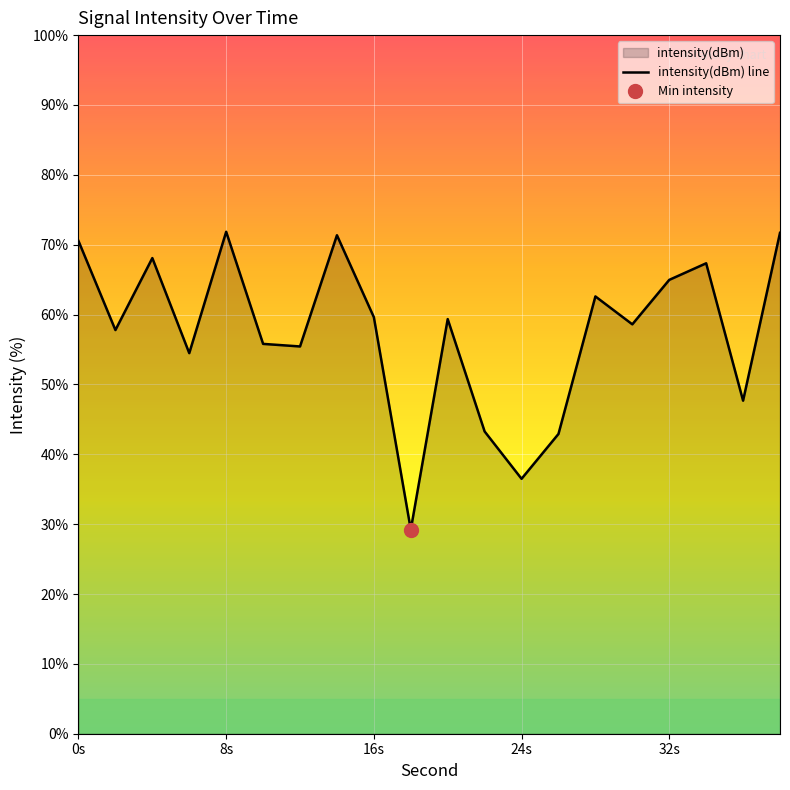

What is the lowest value of the intensity(dBm) line series?

29.2